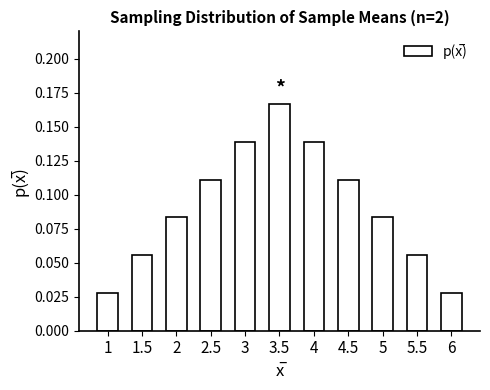

Count the values in the range 0 to 1.

11